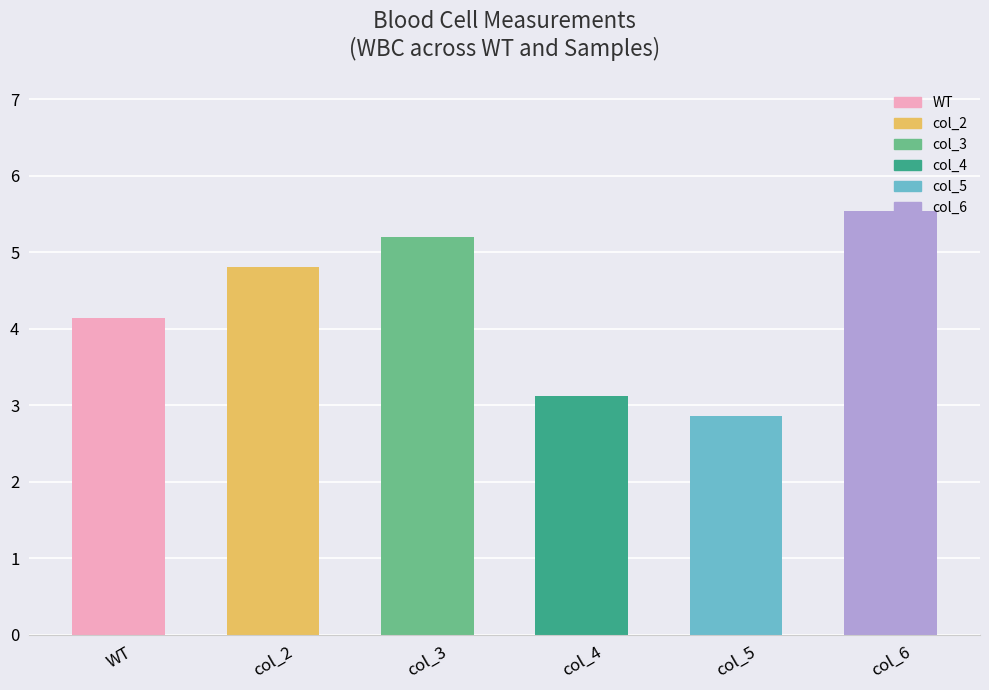

How many bars are there in total?

6